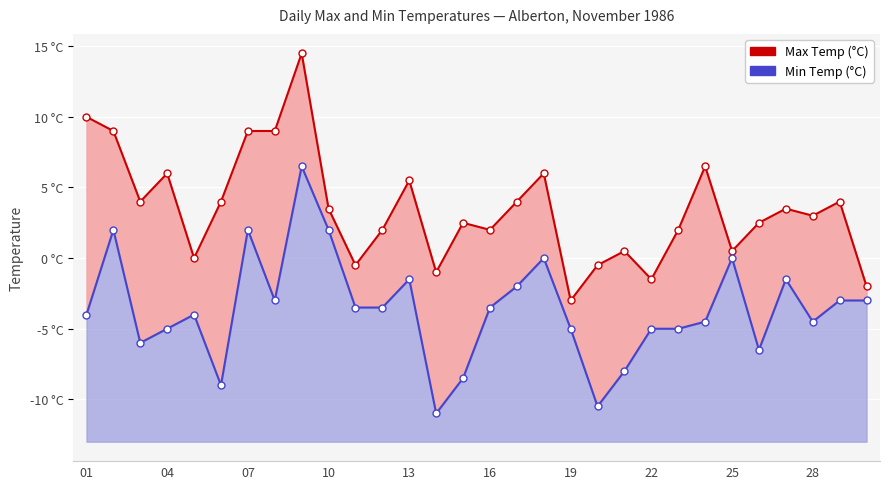

At how many categories does at least one series exceed 0?

23